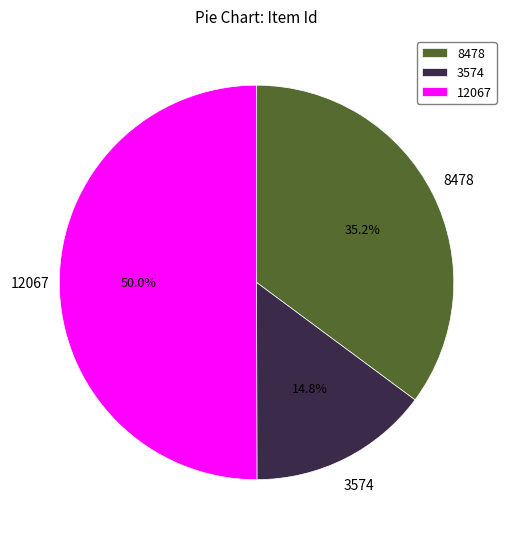

Is it true that 3574 is 22% of the pie?

False